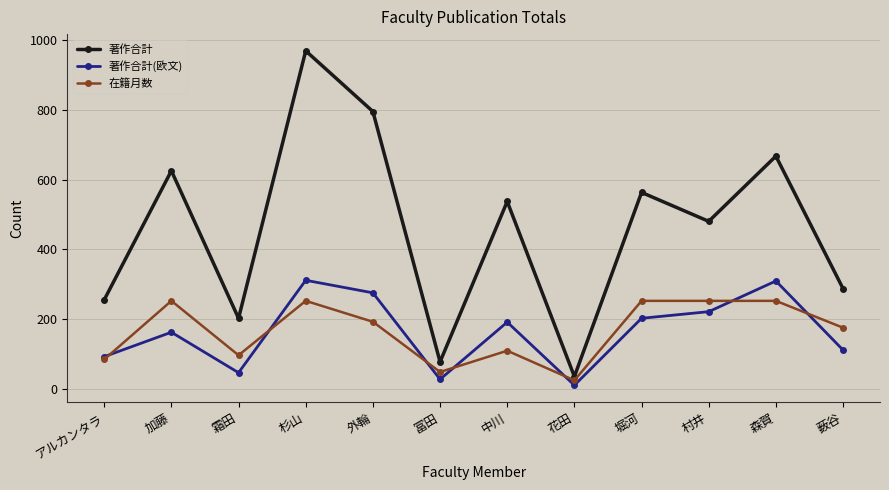

What is the total value across all series at 冨田?

152